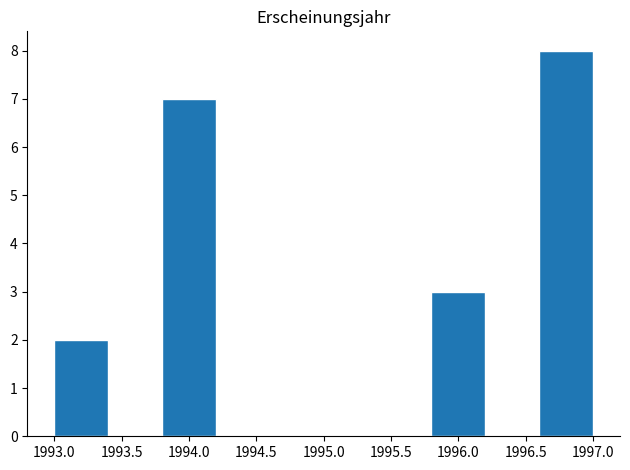

Reading left to right, transcribe this chart: for each bar, give the range it covers on the x-axis and its height. The values are not printed on the chart, so give them approximately, as read against the axis.

1993.0 to 1993.4: 2
1993.4 to 1993.8: 0
1993.8 to 1994.2: 7
1994.2 to 1994.6: 0
1994.6 to 1995.0: 0
1995.0 to 1995.4: 0
1995.4 to 1995.8: 0
1995.8 to 1996.2: 3
1996.2 to 1996.6: 0
1996.6 to 1997.0: 8